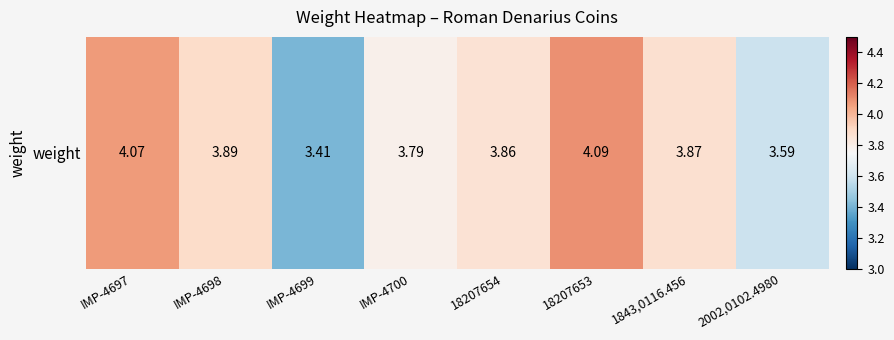

Which has a higher value, 2002,0102.4980 or IMP-4700?

IMP-4700